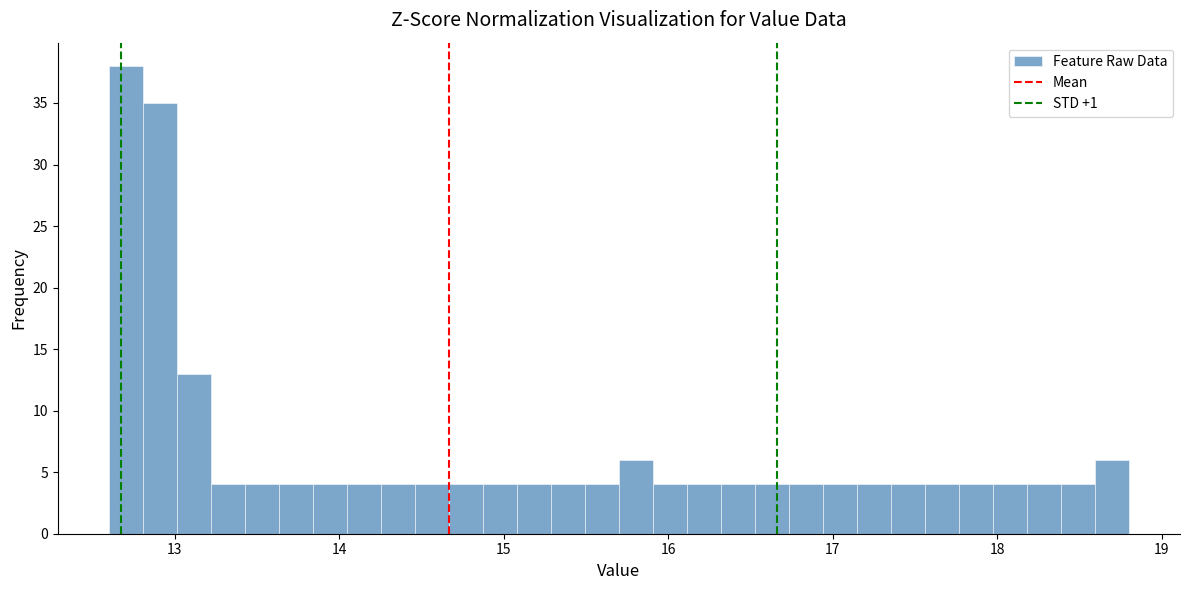

Read against the x-axis, roughly where is the centre of the tallest bar?

12.7